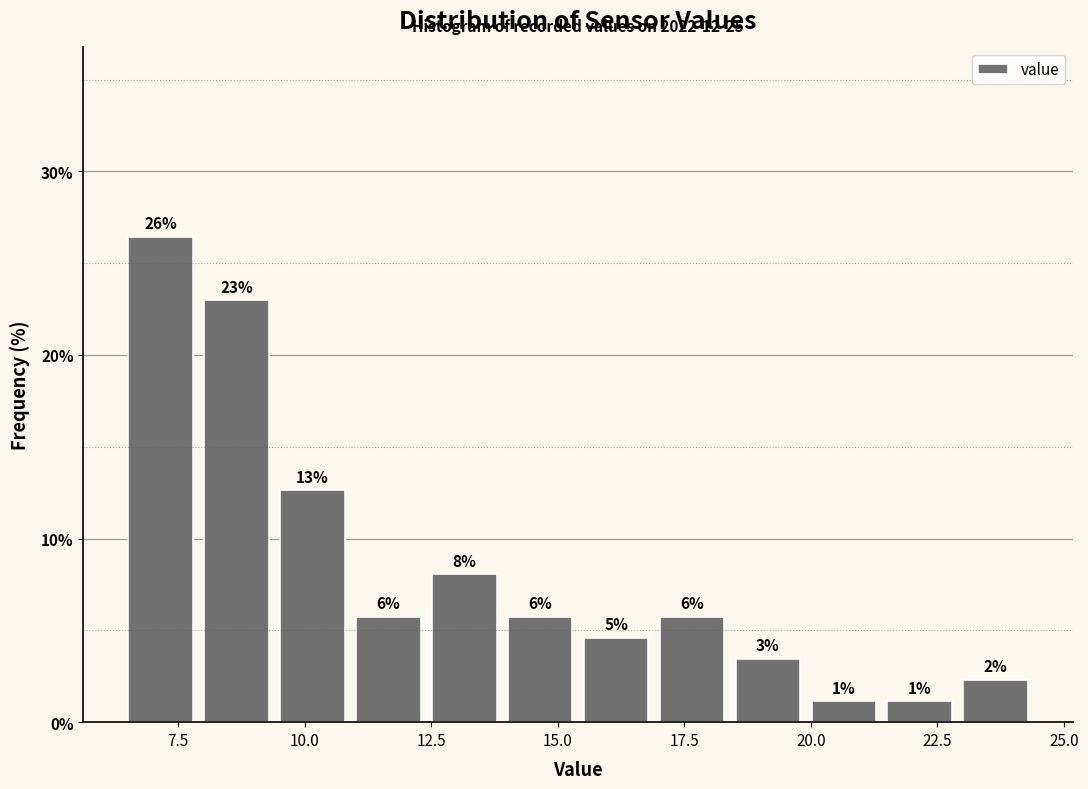

Around what value on the x-axis is the tallest bar? Give the approximate position of its centre, as read against the axis.

7.0